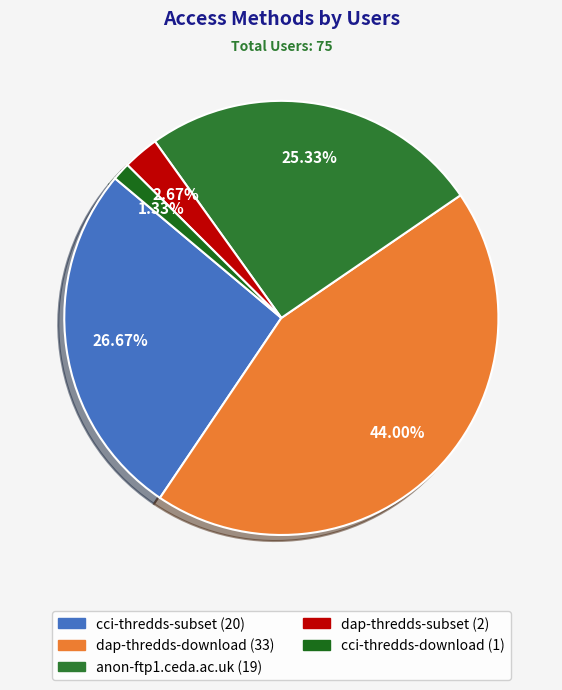

To the nearest percent, what portion does cci-thredds-download represent?

1%